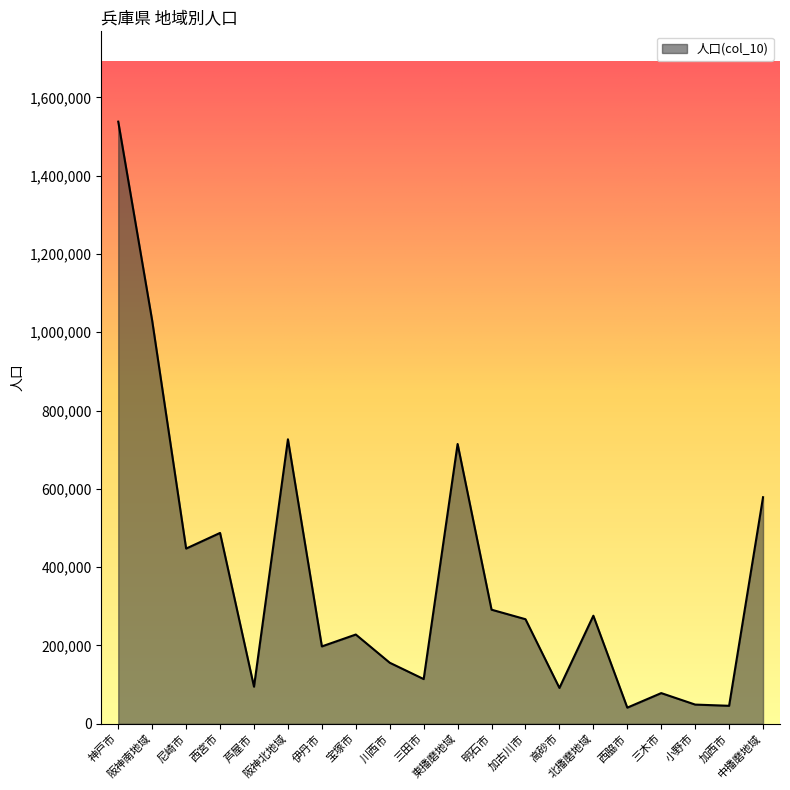

How many categories are shown in the chart?

20